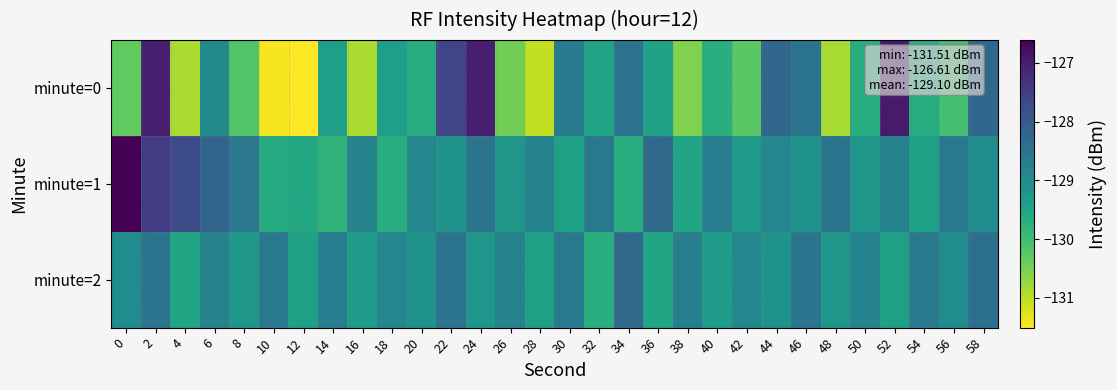

At which category is the sum across all series the highest?

2